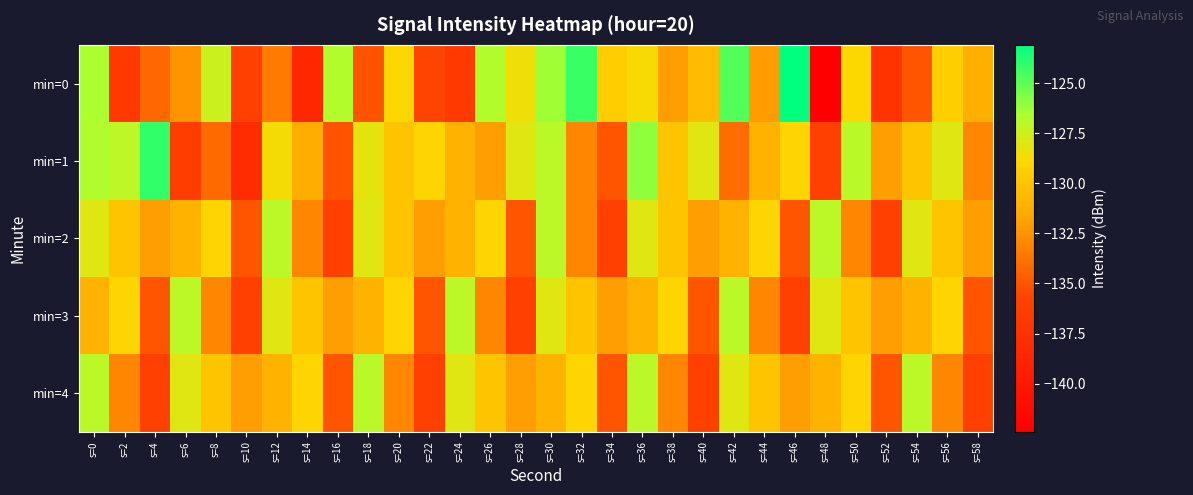

Which series has the largest range (max minus min)?

min=0